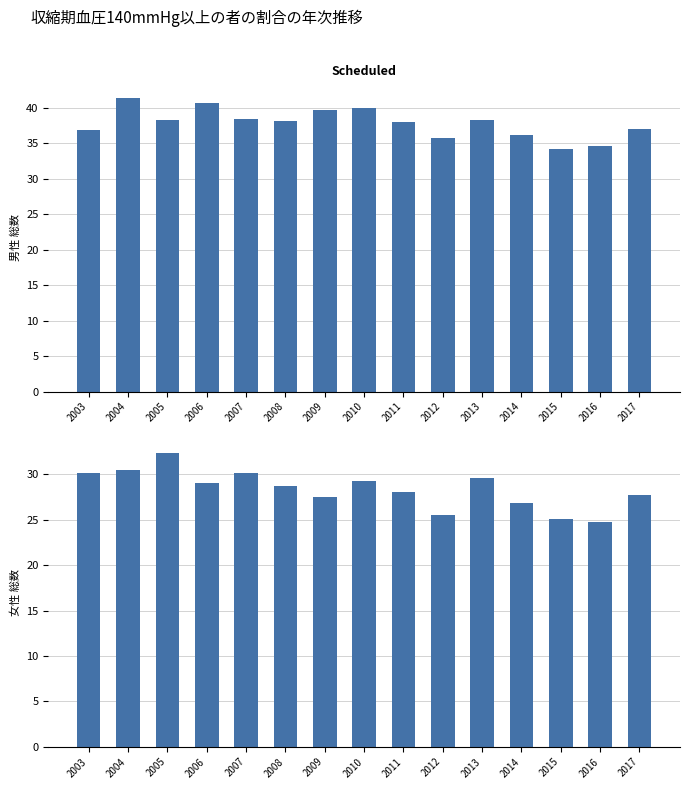

What is the average value of the 女性 総数 series?

28.4